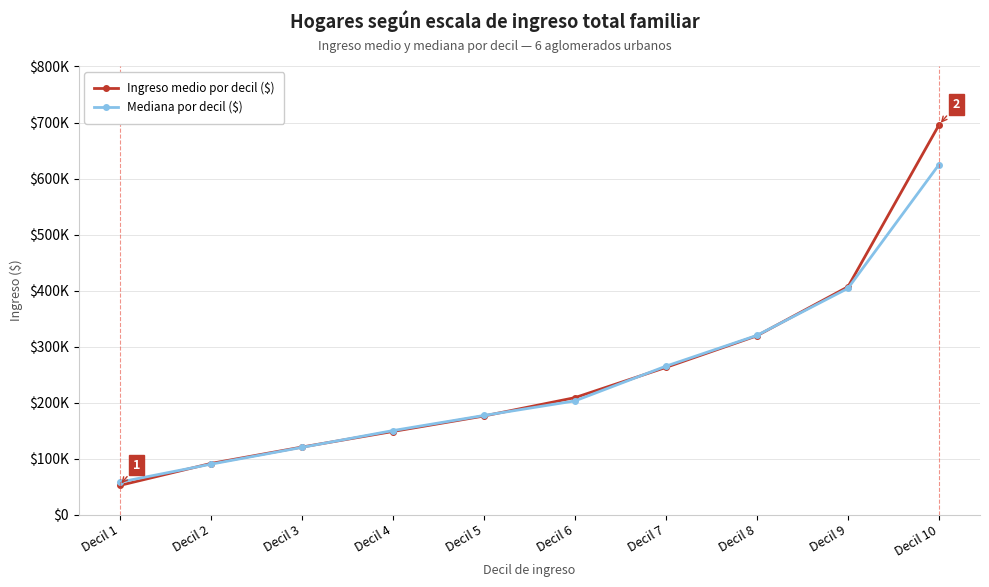

Is this an area chart (filled region under the line)?

No